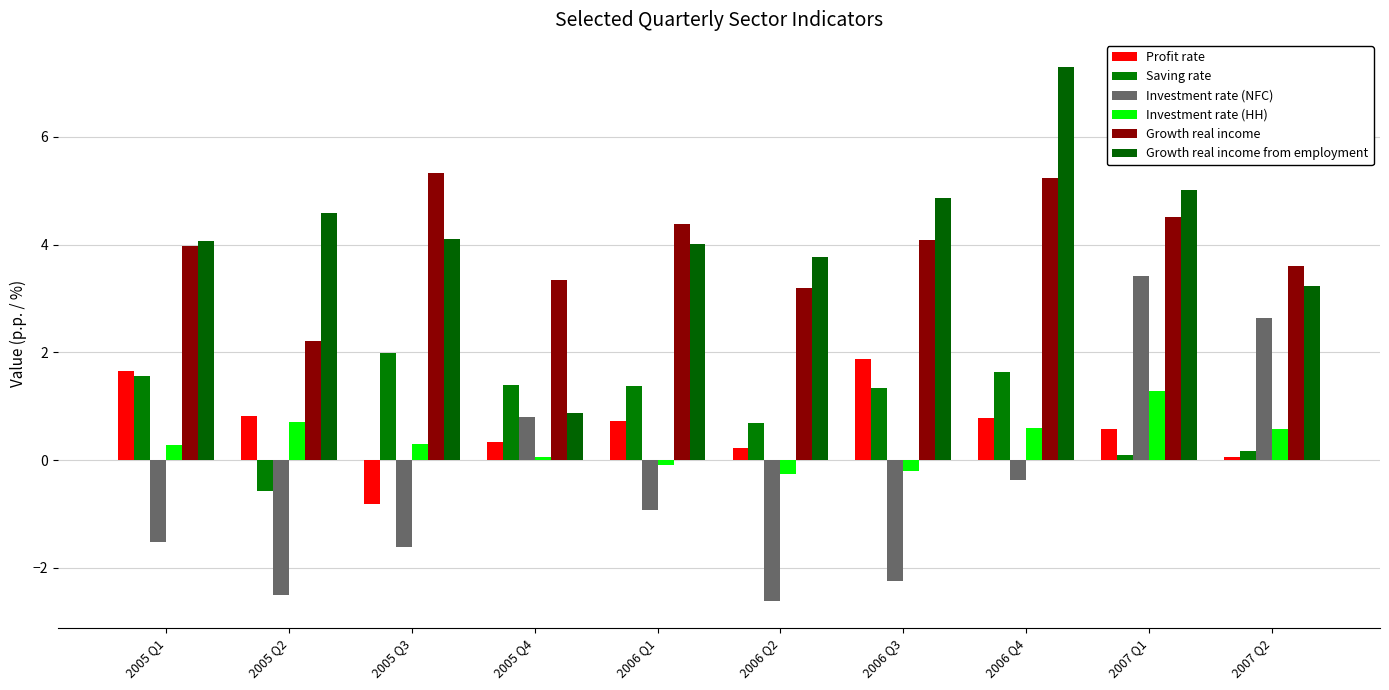

At which label is Investment rate (NFC) closest to 0?

2006 Q4